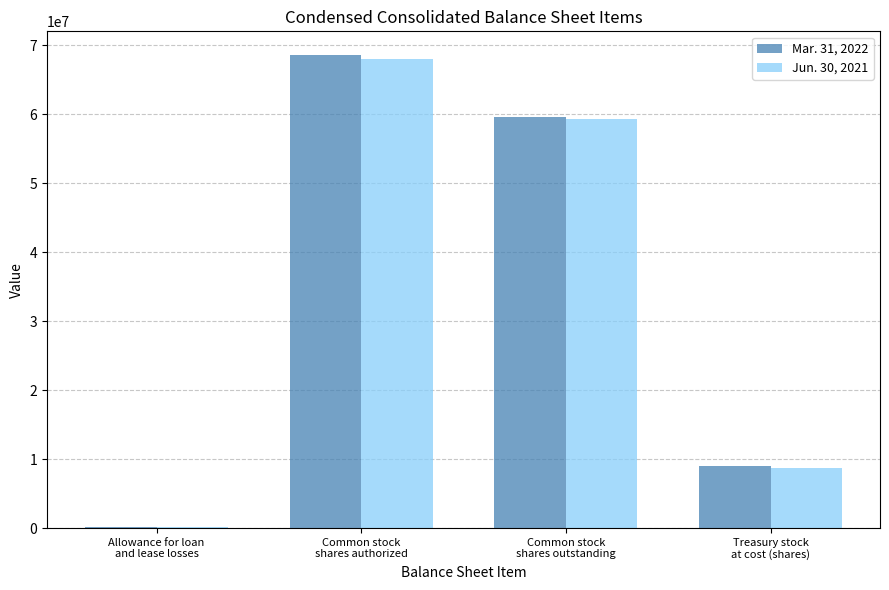

What is the highest value of the Jun. 30, 2021 series?

68069321